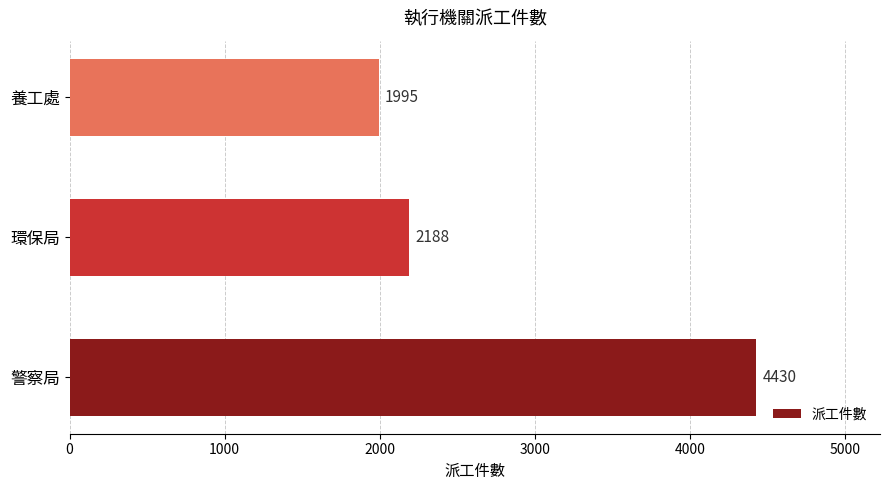

Reading top to bottom, extract all data points from this chart.

1995	2188	4430